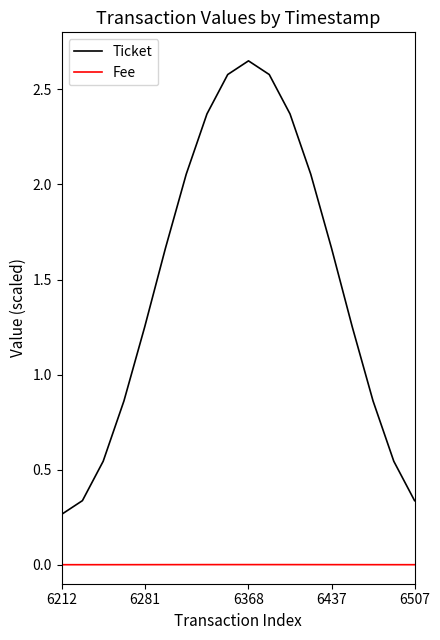

Which series has the largest total across all categories?

Ticket